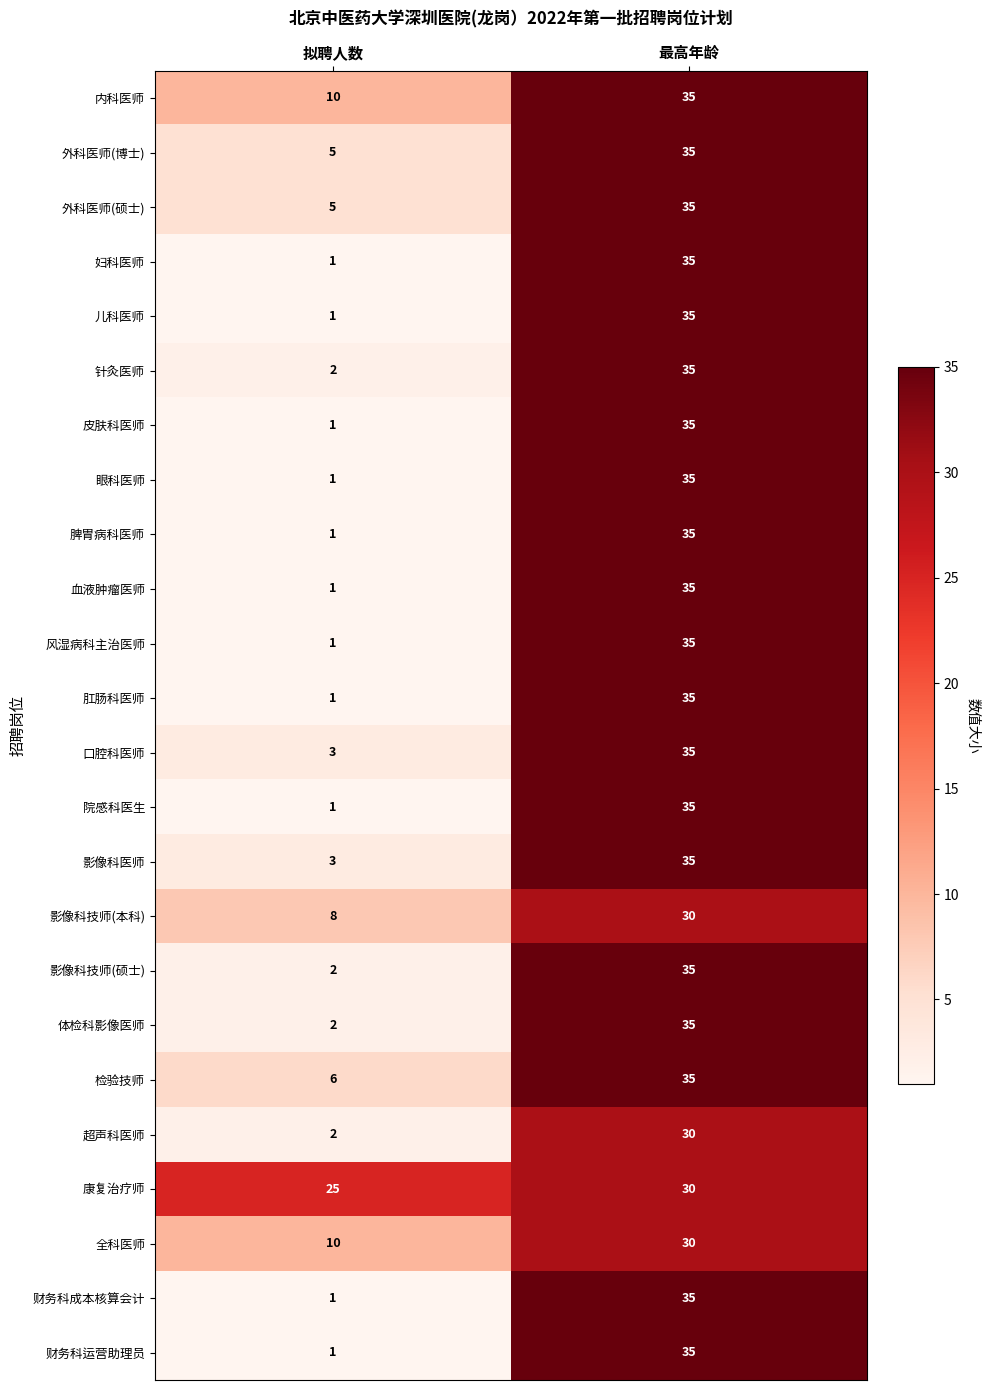

True or false: 儿科医师 has a value of 35 at 最高年龄.

True